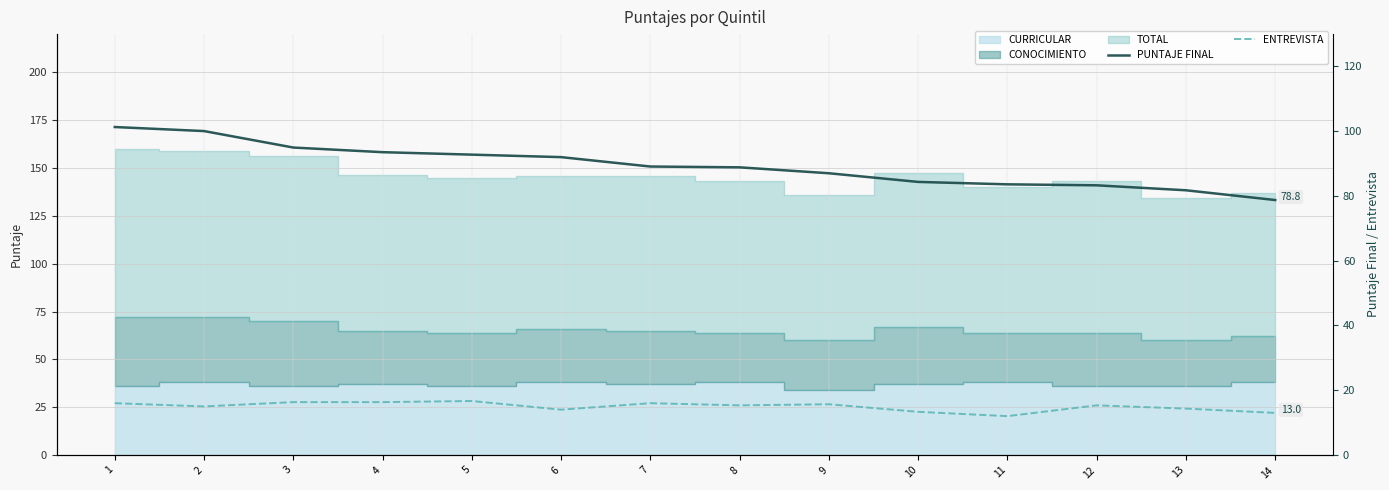

Reading left to right, extract all data points from this chart.

PUNTAJE FINAL: 1=101.3	2=100.0	3=95.0	4=93.5	5=92.8	6=92.0	7=89.1	8=88.8	9=87.0	10=84.3	11=83.6	12=83.3	13=81.8	14=78.8
ENTREVISTA: 1=16.0	2=15.0	3=16.3	4=16.3	5=16.7	6=14.0	7=16.0	8=15.3	9=15.7	10=13.3	11=12.0	12=15.3	13=14.3	14=13.0